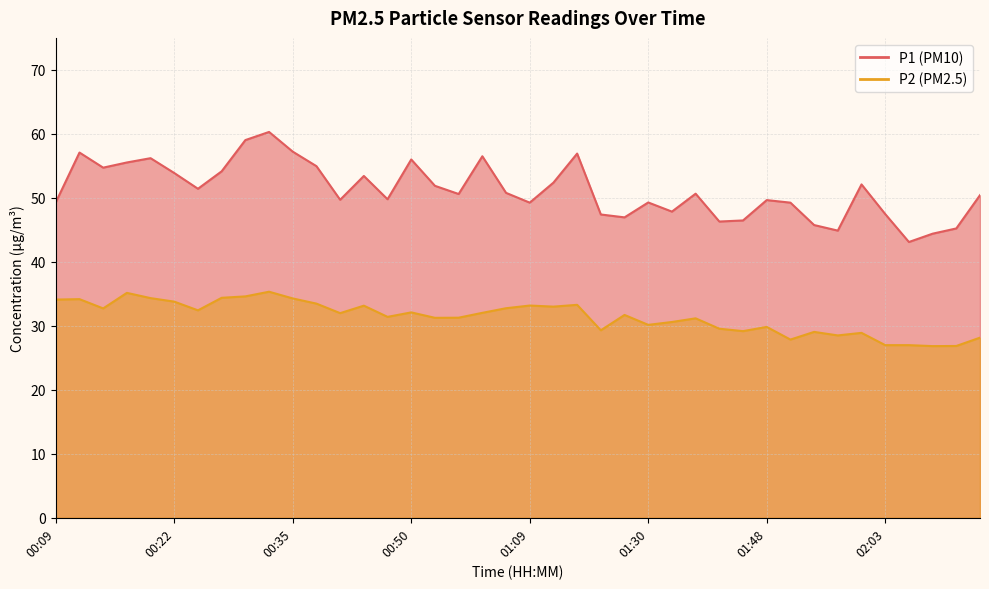

What is the label of the 35th point from the right?

00:22